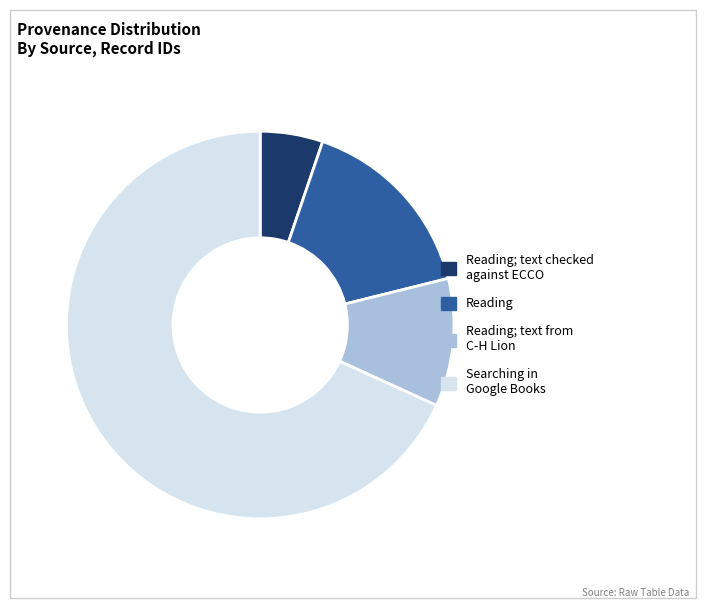

Is there any slice that represents more than half of the pie?

Yes